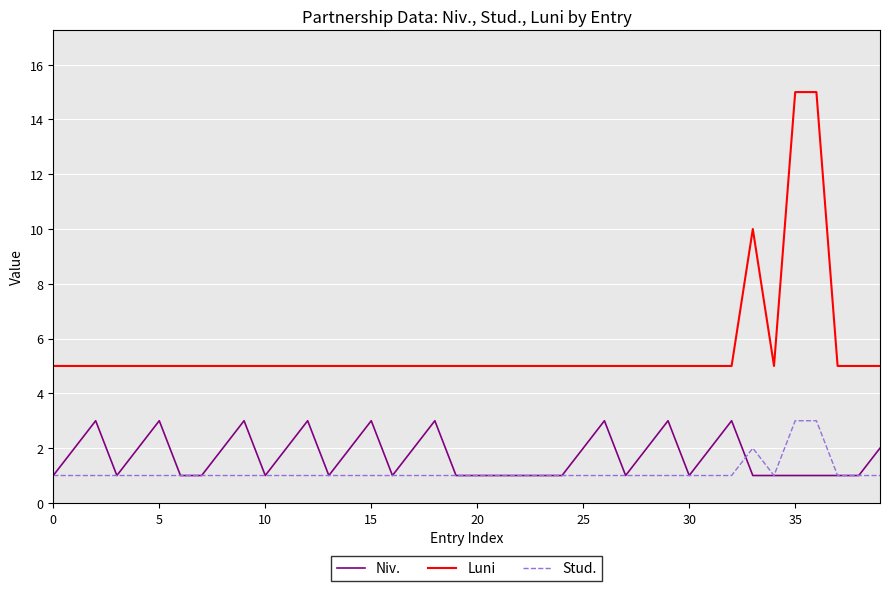

Which series has the largest total across all categories?

Luni